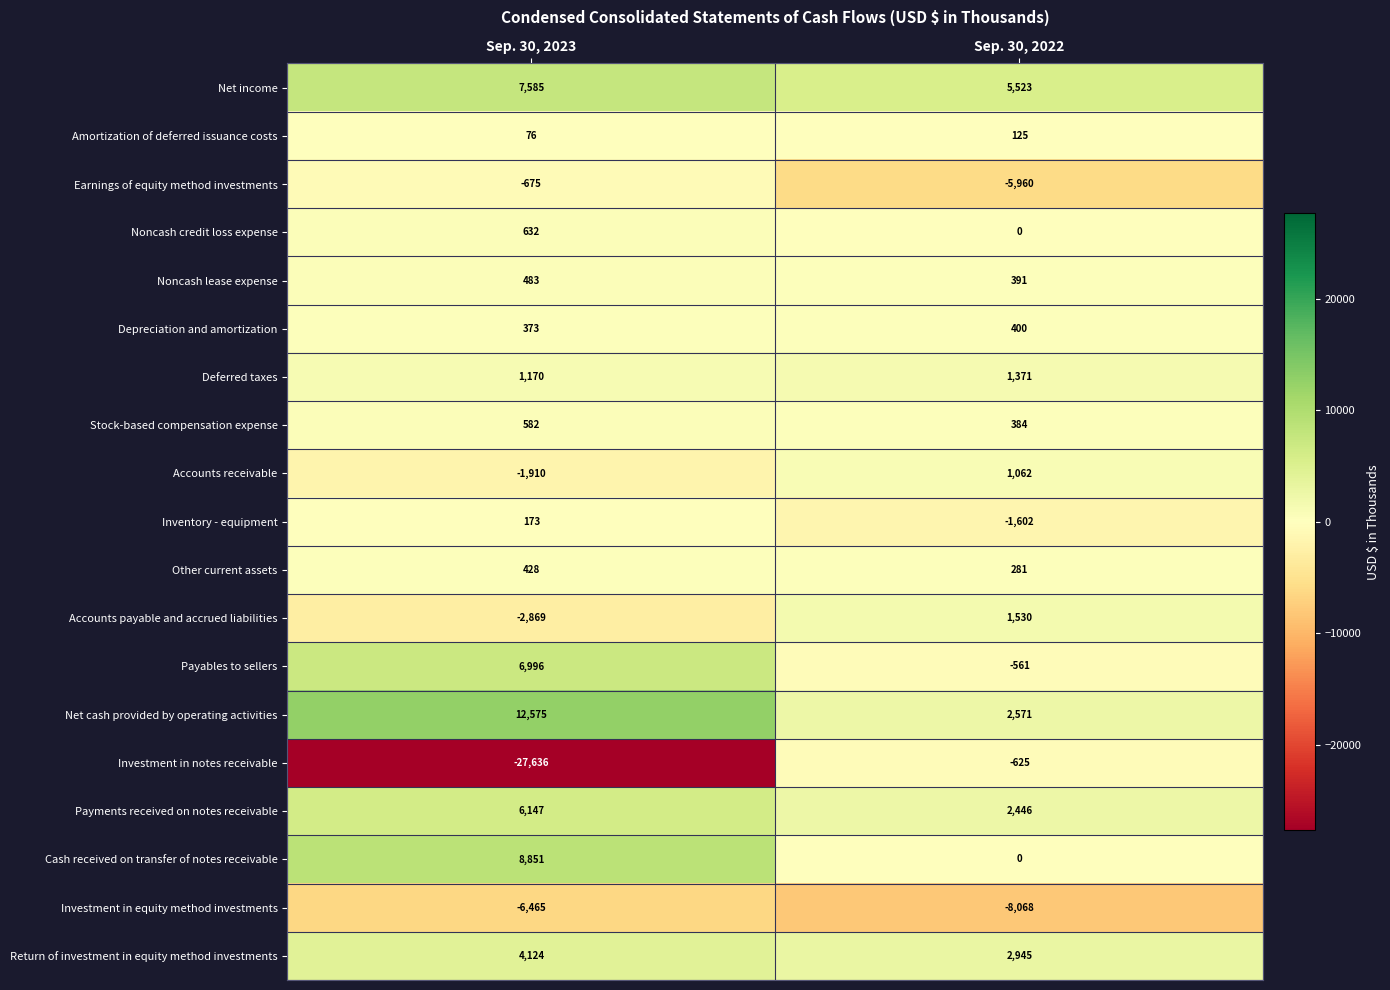

What is the difference between the highest and lowest values at Sep. 30, 2023?

40211